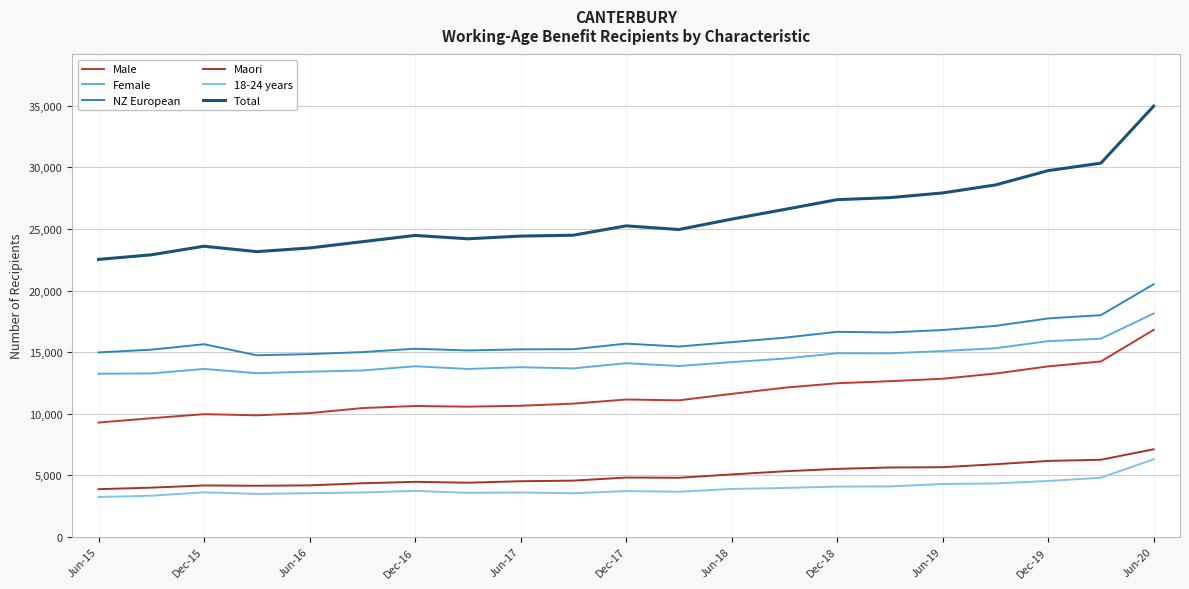

What is the greatest value displayed?

34969